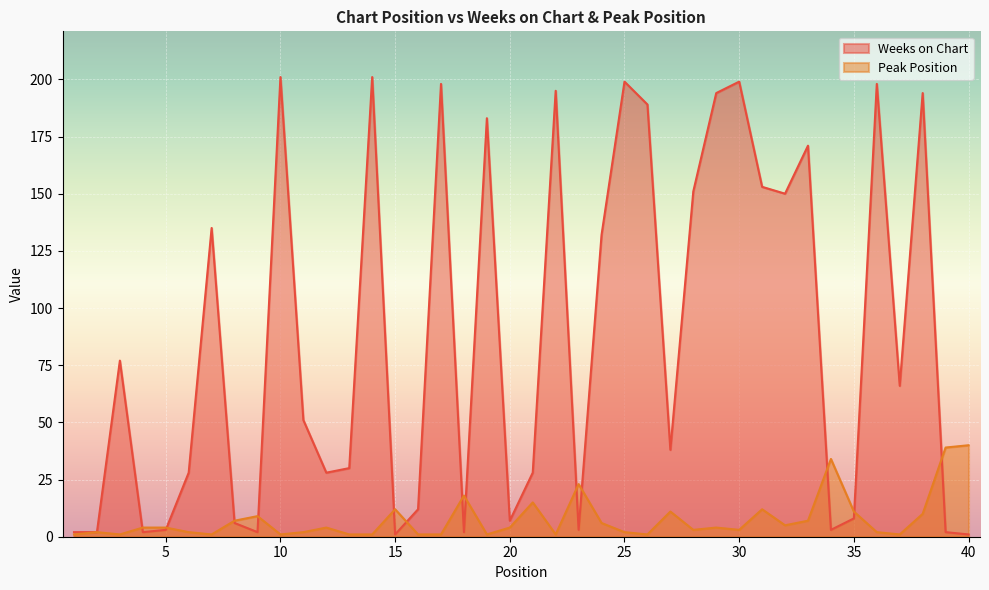

Which category has the lowest value across all series?

15